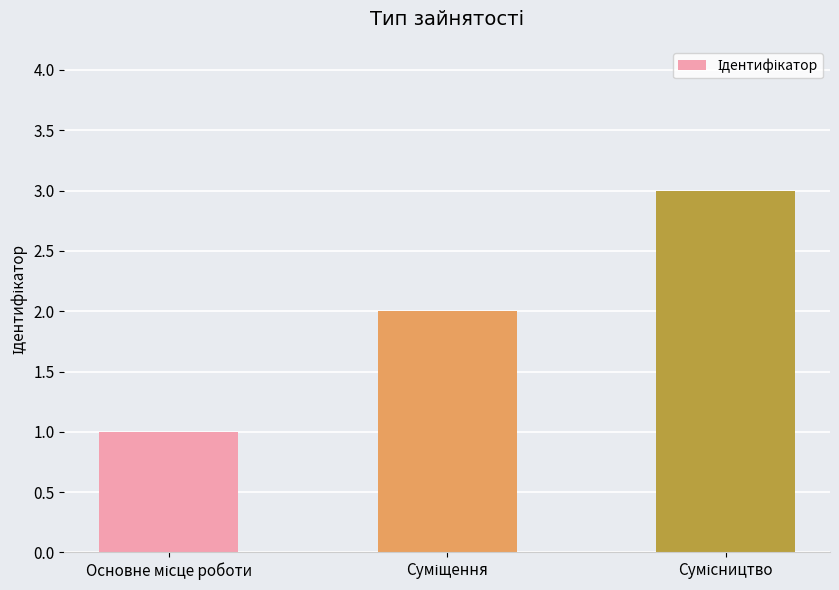

What is the greatest value displayed?

3